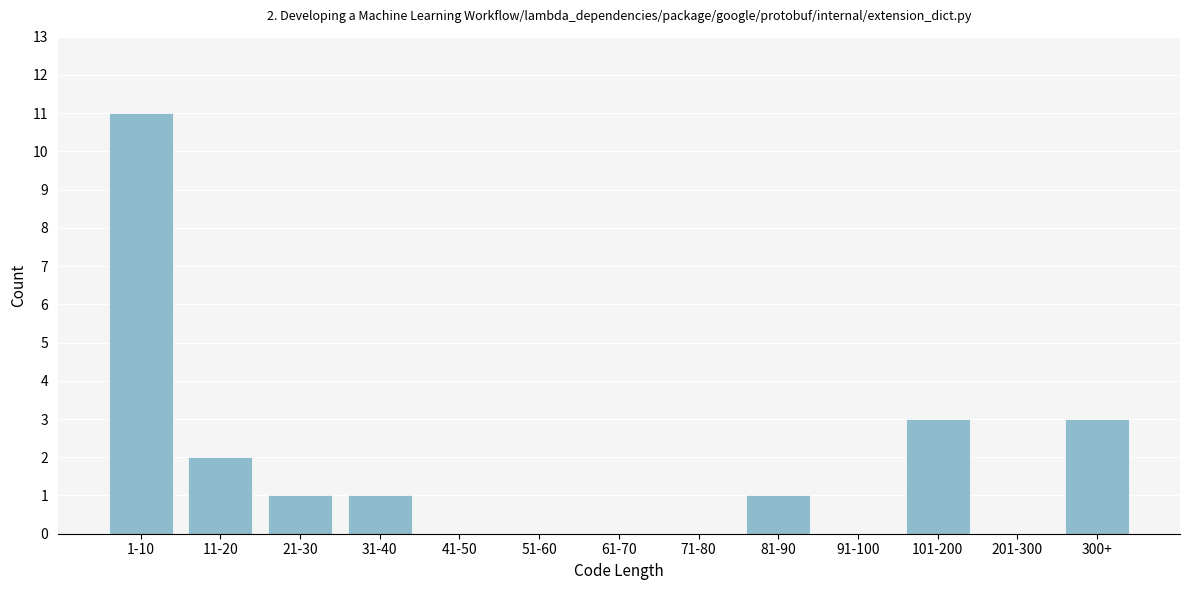

Reading right to left, extract all data points from this chart.

300+=3	201-300=0	101-200=3	91-100=0	81-90=1	71-80=0	61-70=0	51-60=0	41-50=0	31-40=1	21-30=1	11-20=2	1-10=11